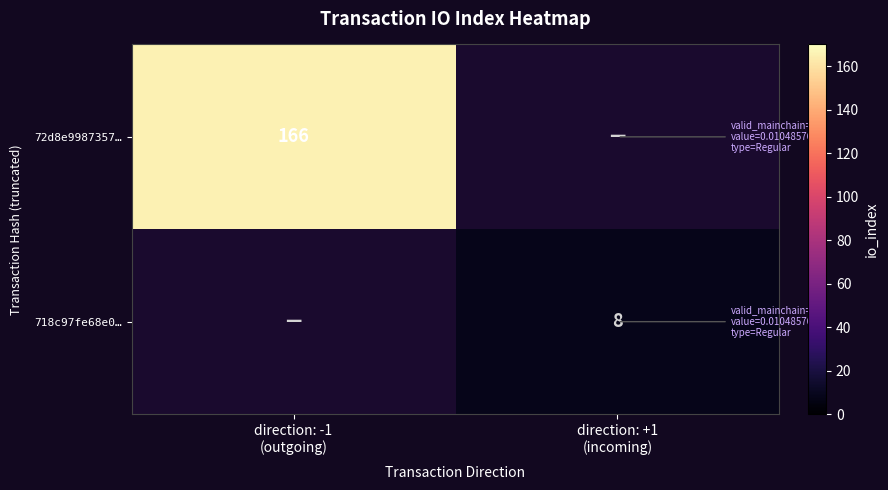

Count the number of categories in the chart.

2